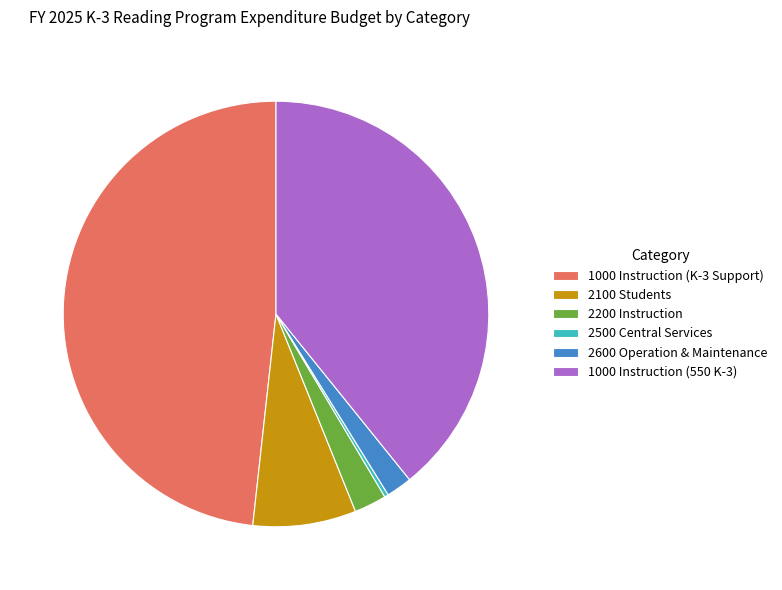

Which category has the biggest portion of the pie?

1000 Instruction (K-3 Support)